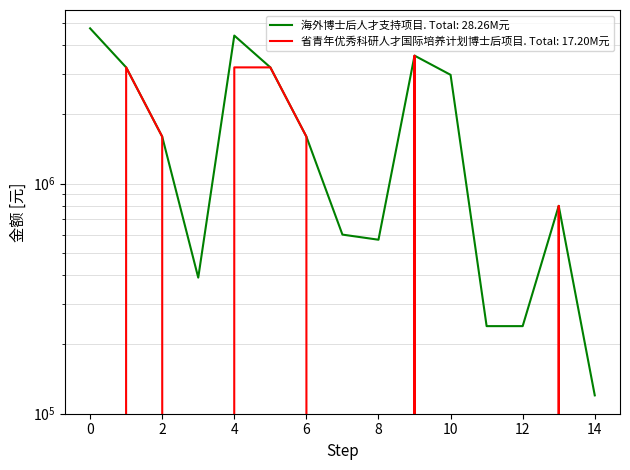

How many lines are shown in the chart?

2